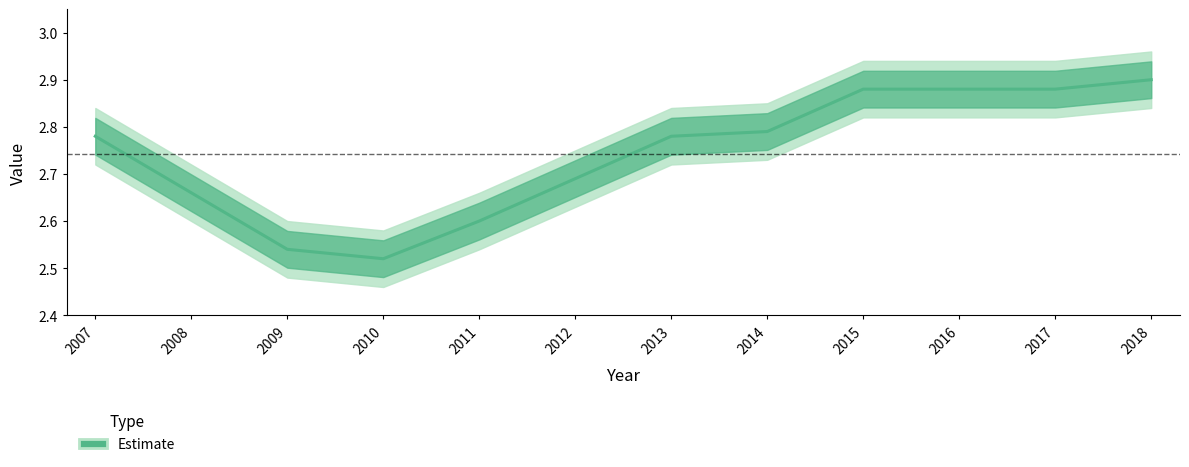

Reading left to right, list all the values displayed in this chart.

2.8	2.7	2.5	2.5	2.6	2.7	2.8	2.8	2.9	2.9	2.9	2.9